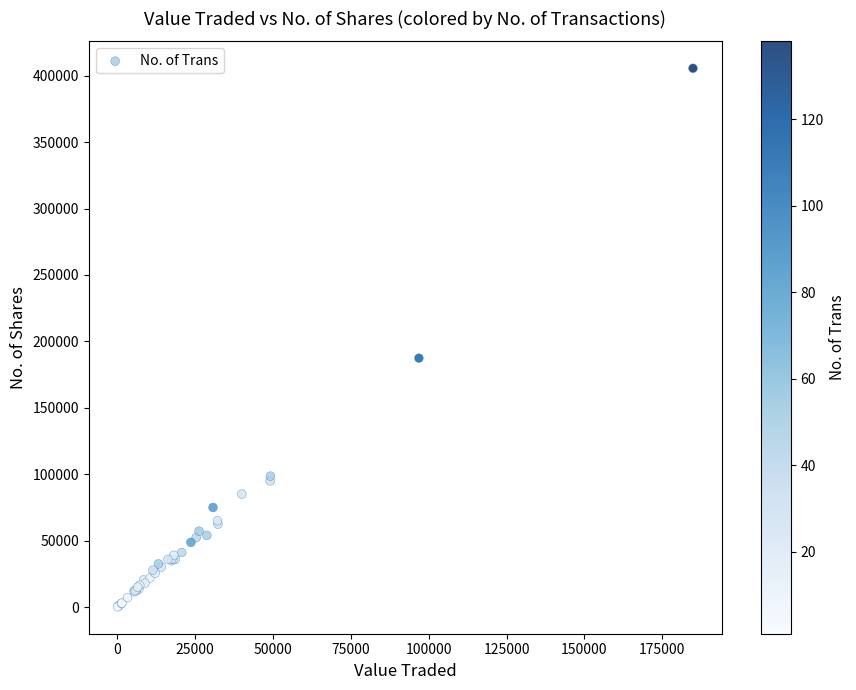

What Y value in the scatter plot is closest to 202890?

187390